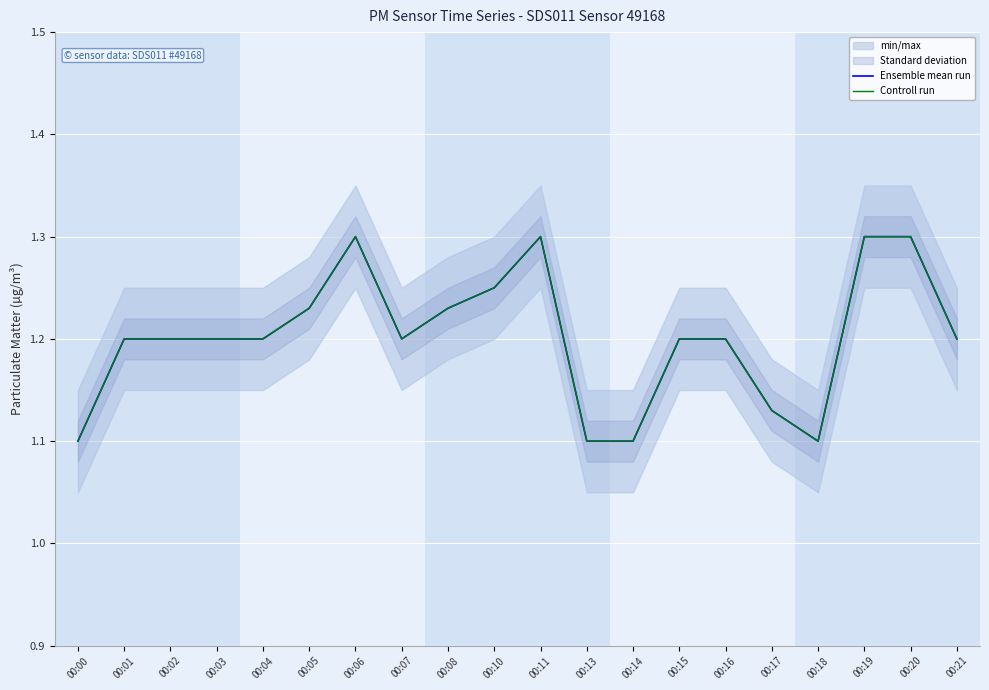

Reading left to right, what are all the values shown in this chart?

Ensemble mean run: 1.1	1.2	1.2	1.2	1.2	1.2	1.3	1.2	1.2	1.2	1.3	1.1	1.1	1.2	1.2	1.1	1.1	1.3	1.3	1.2
Controll run: 1.1	1.2	1.2	1.2	1.2	1.2	1.3	1.2	1.2	1.2	1.3	1.1	1.1	1.2	1.2	1.1	1.1	1.3	1.3	1.2